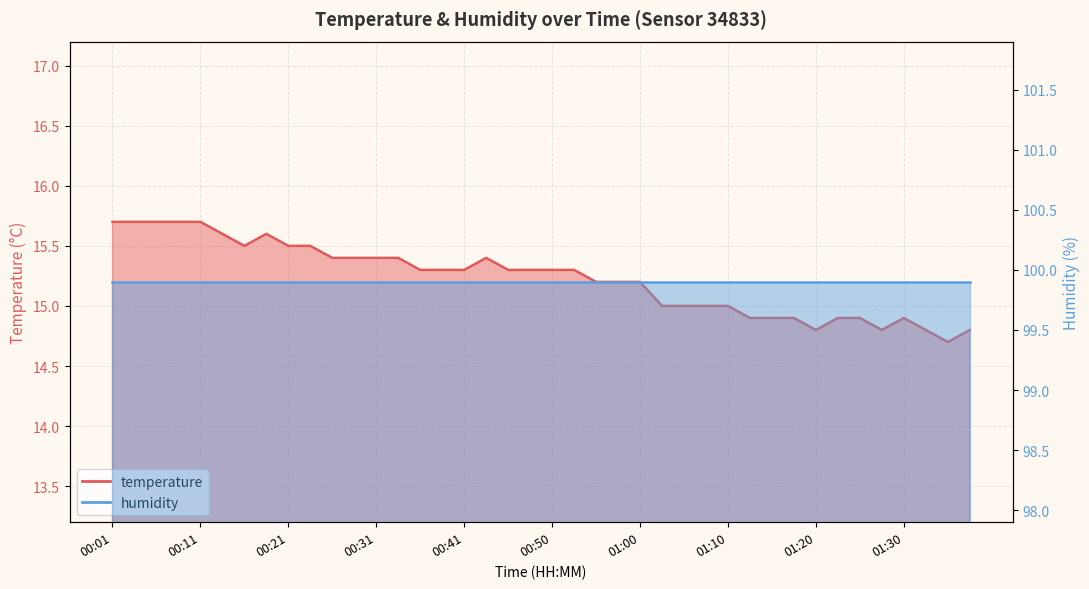

Where is the data nearest to the value 15?

01:03